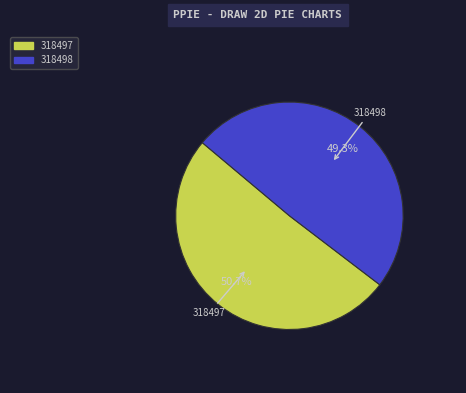

To the nearest percent, what is the difference between the largest and smallest slice percentages?

1%